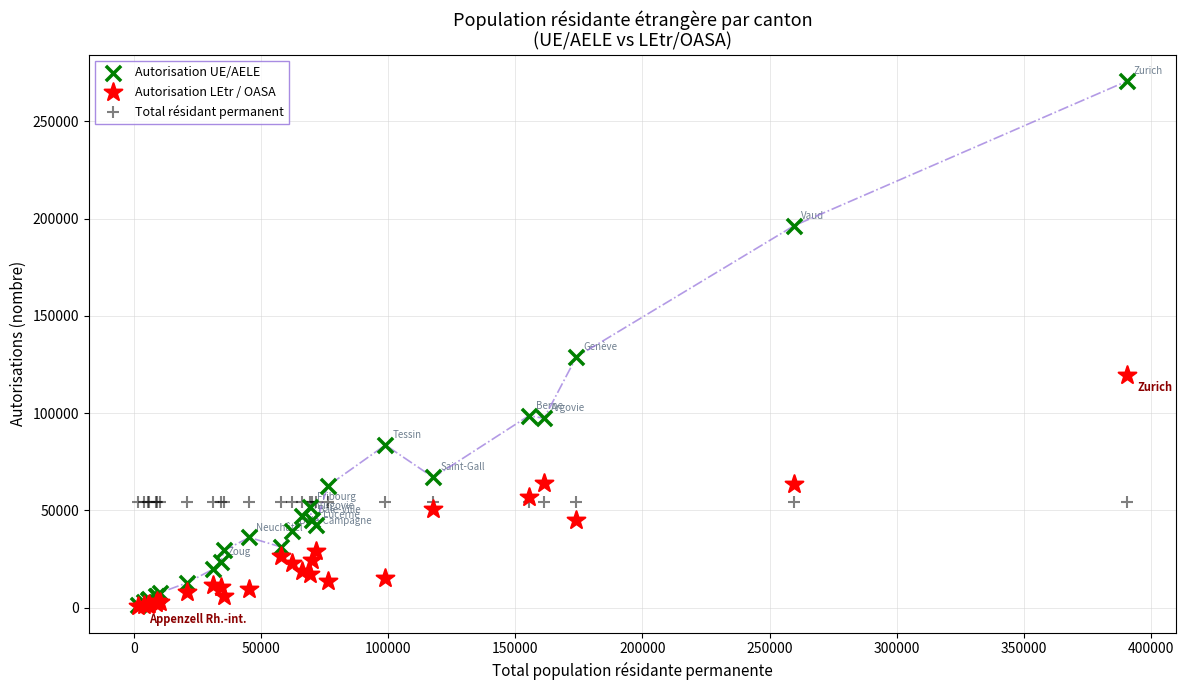

Which series contains the highest Y value?

Autorisation UE/AELE